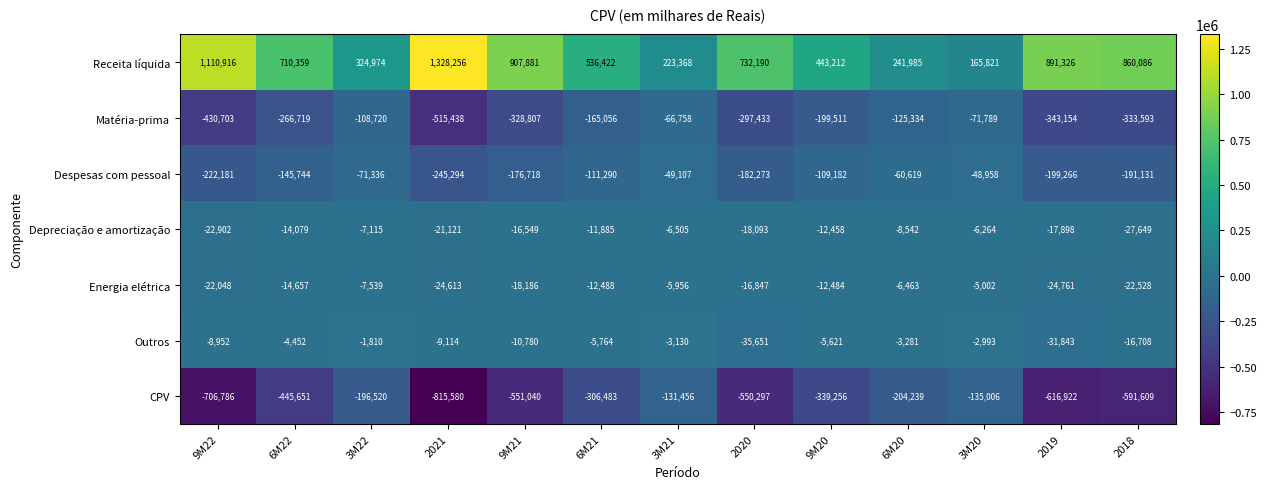

Is it true that Matéria-prima equals -172270 at 3M22?

False